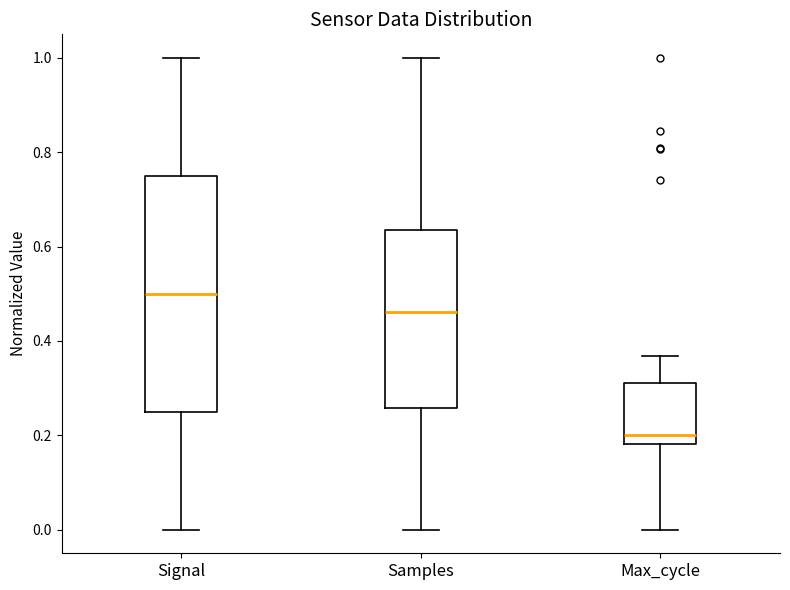

Where does the lower whisker of the box for Signal end on the y-axis? The values are not printed on the chart, so give them approximately, as read against the axis.

0.00